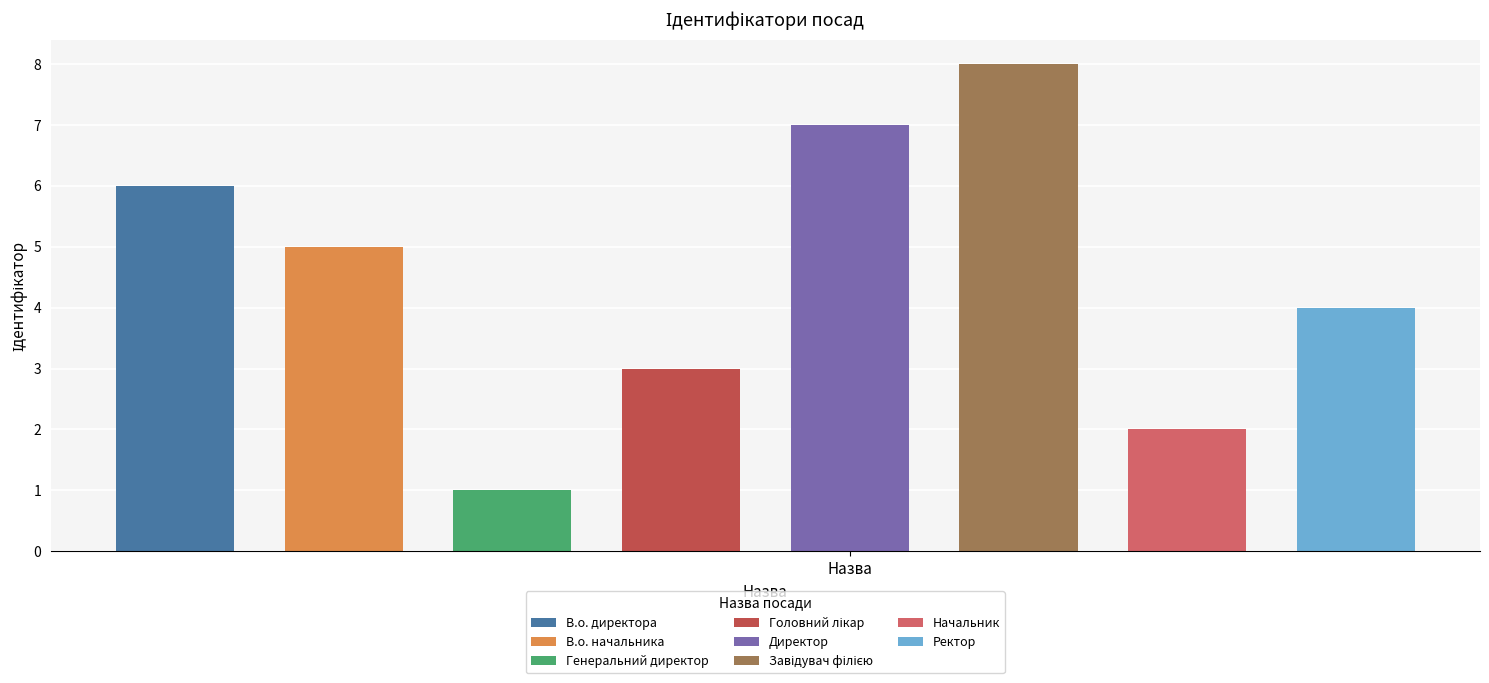

What is the maximum value shown in the chart?

8